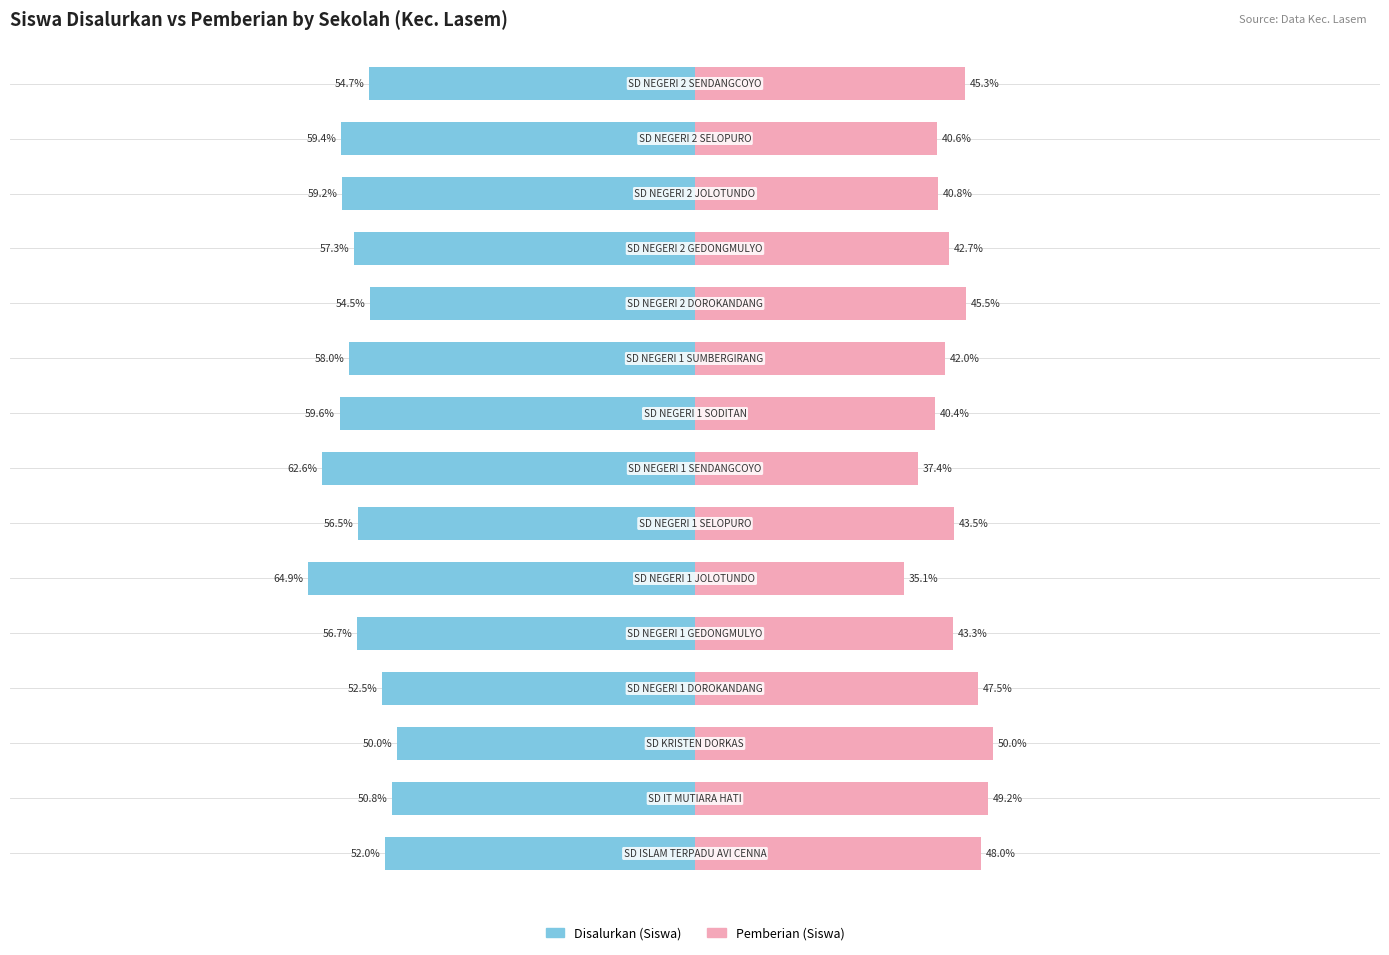

What is the value of the Disalurkan (Siswa) bar at the 2nd from the left?

-50.8